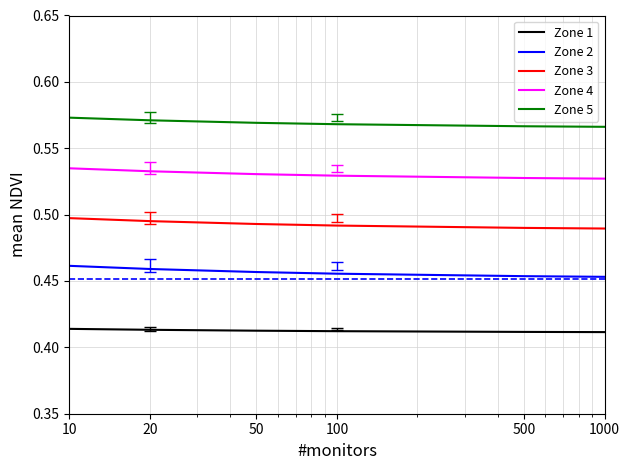

Which series has the largest total across all categories?

Zone 5